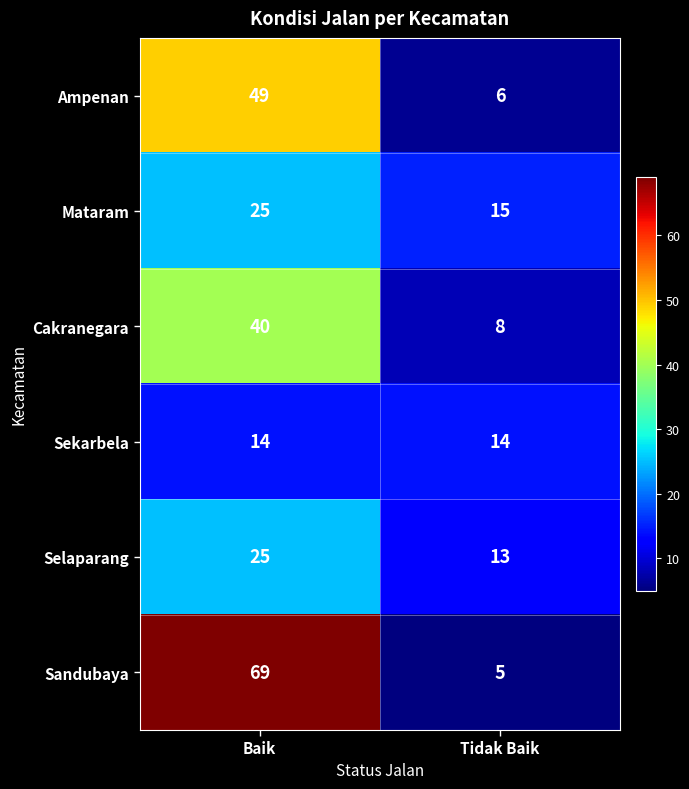

Between Baik and Tidak Baik, which series saw the biggest shift?

Sandubaya